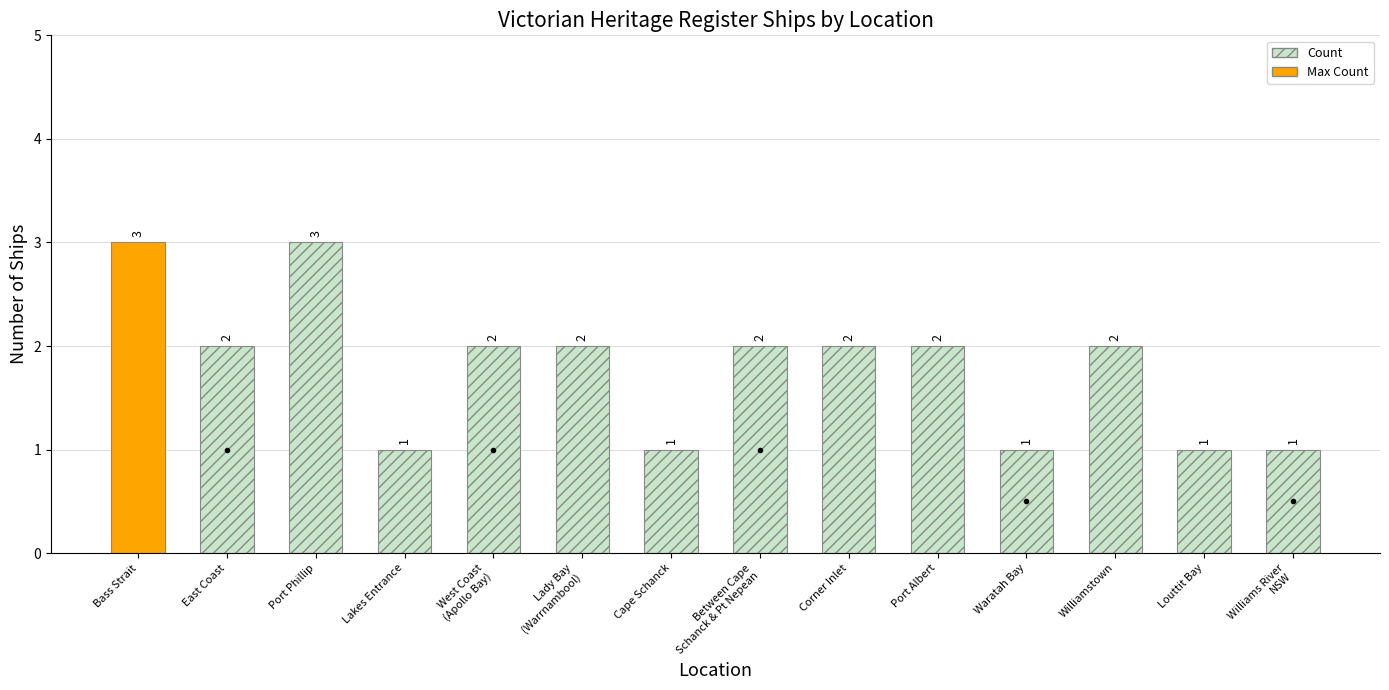

Does the chart contain any negative values?

No